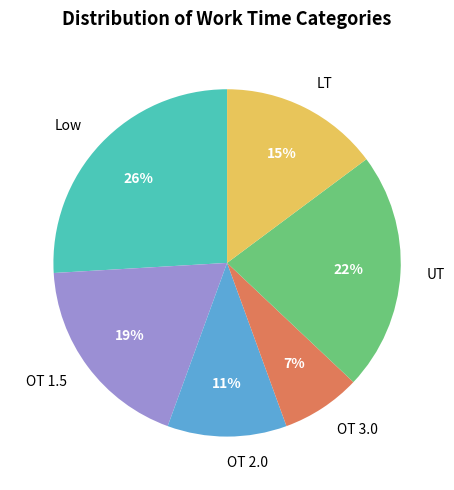

Count the number of slices in the pie.

6